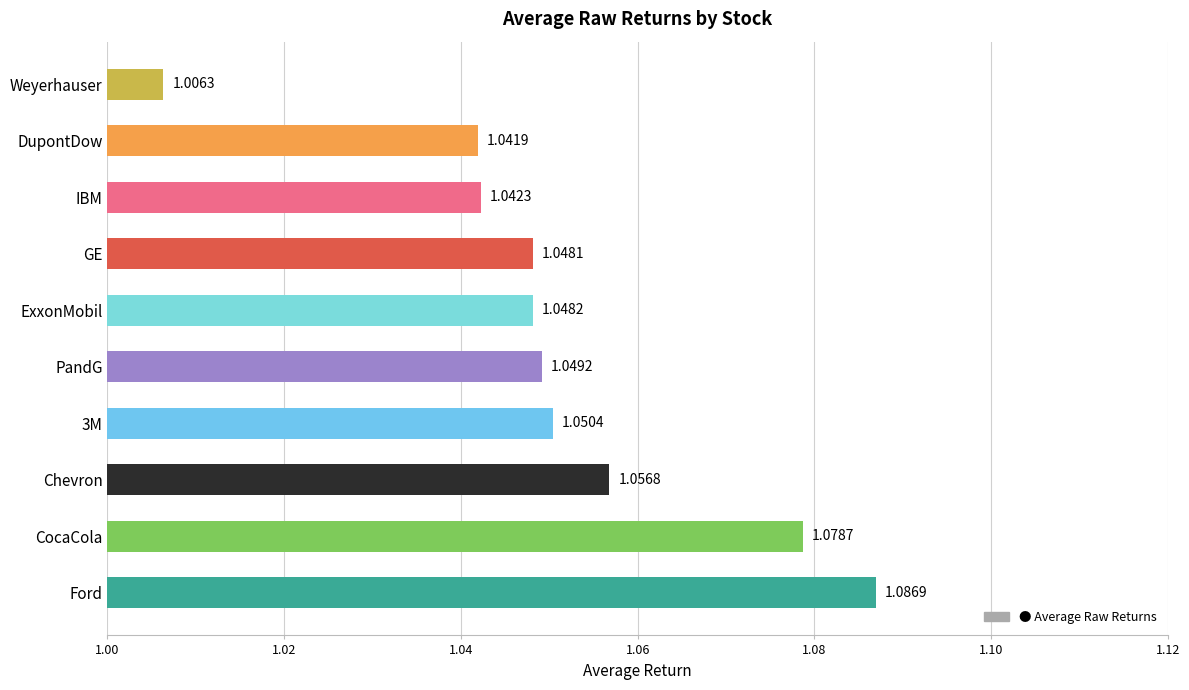

Approximately how many times larger is the value at Weyerhauser compared to CocaCola?

0.9